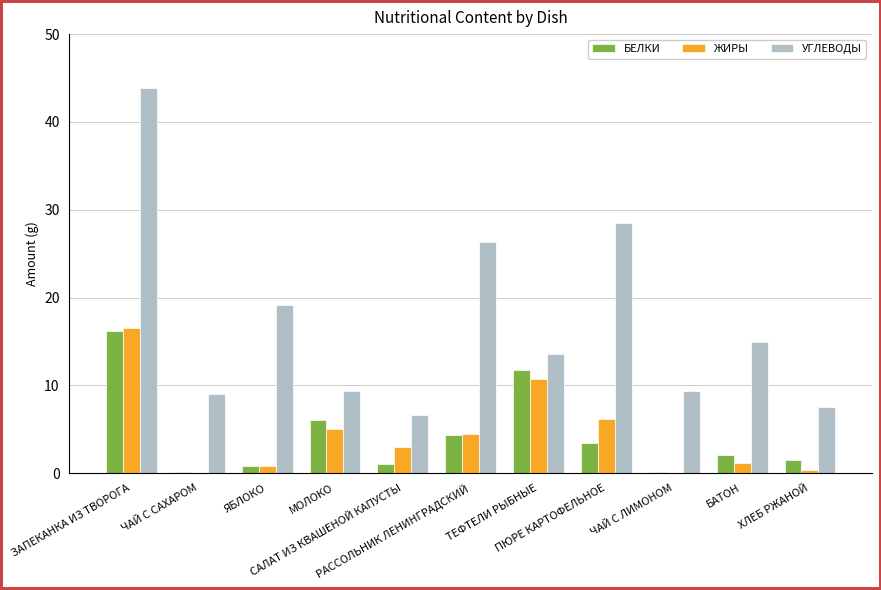

What is the spread (max minus min) of values at САЛАТ ИЗ КВАШЕНОЙ КАПУСТЫ?

5.6